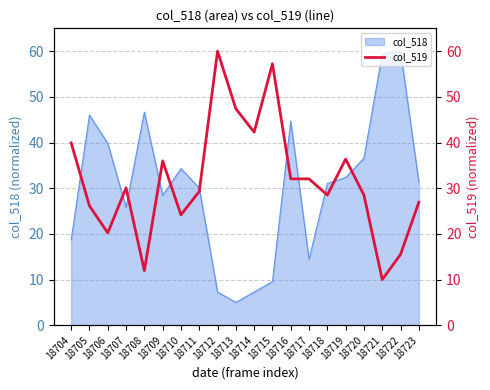

What is the lowest value of the col_518 series?

5.0